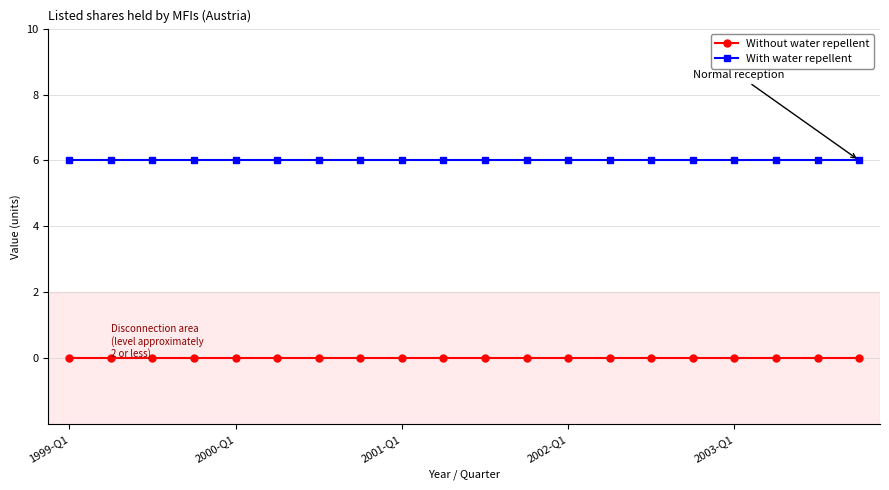

At how many categories does at least one series exceed 1?

20